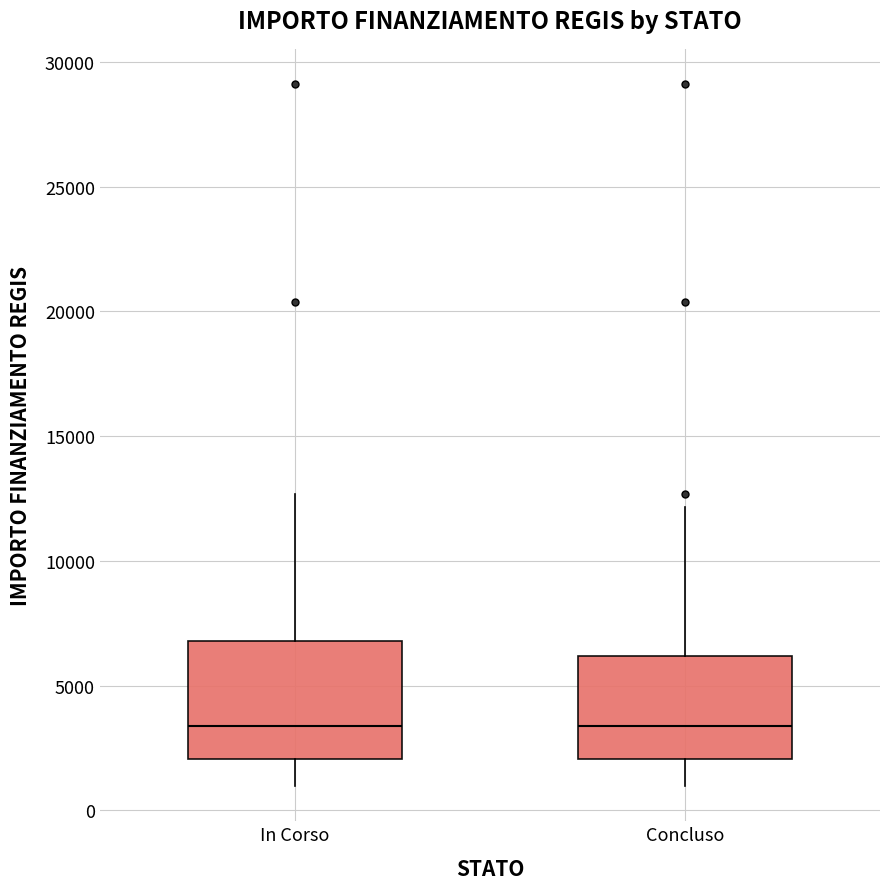

Reading left to right, transcribe this box plot: for each box, give where its median line is, the range the box spans, and where its two whiskers end, as read against the y-axis. The values are not printed on the chart, so give them approximately, as read against the axis.

In Corso: median 3500, box 2000 to 7000, whiskers 1000 to 12500
Concluso: median 3500, box 2000 to 6000, whiskers 1000 to 12000